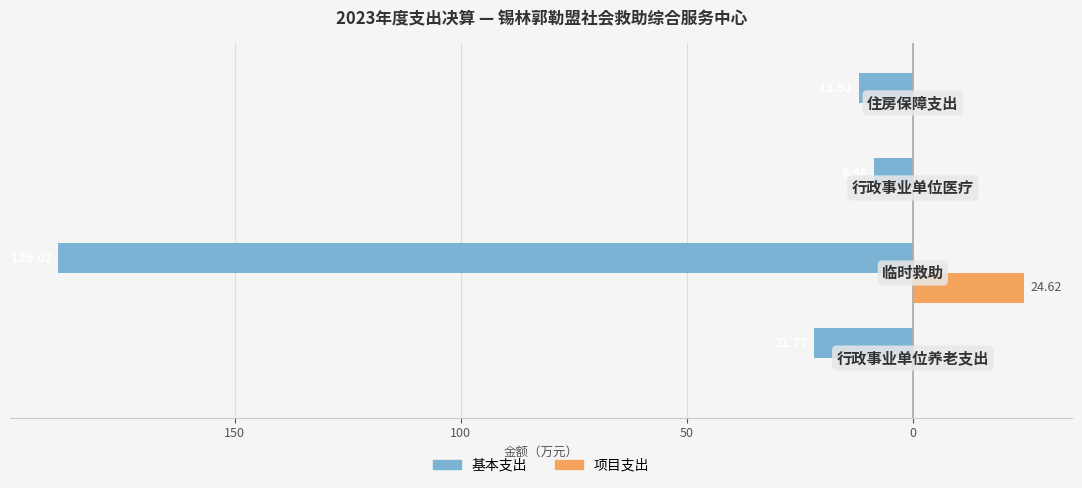

Reading left to right, list all the values displayed in this chart.

基本支出: 200=-21.8	150=-189.0	100=-8.5	50=-11.9
项目支出: 200=0.0	150=24.6	100=0.0	50=0.0